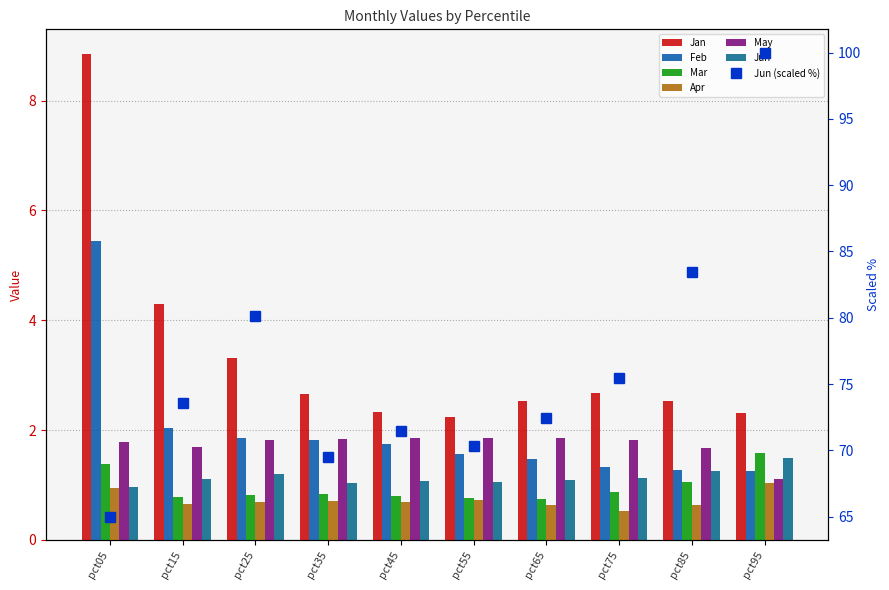

Read the Mar value at pct45.

0.8